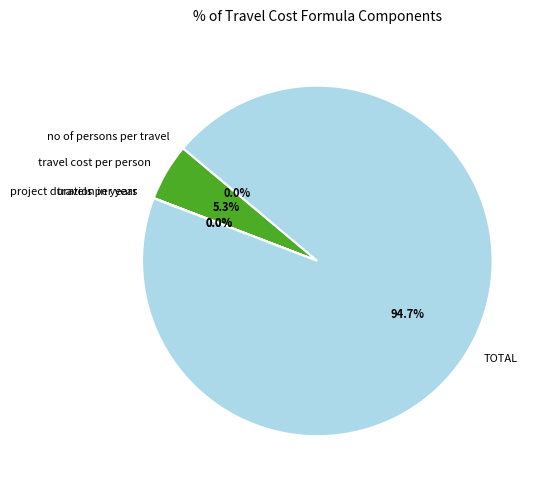

Which category has the biggest portion of the pie?

TOTAL